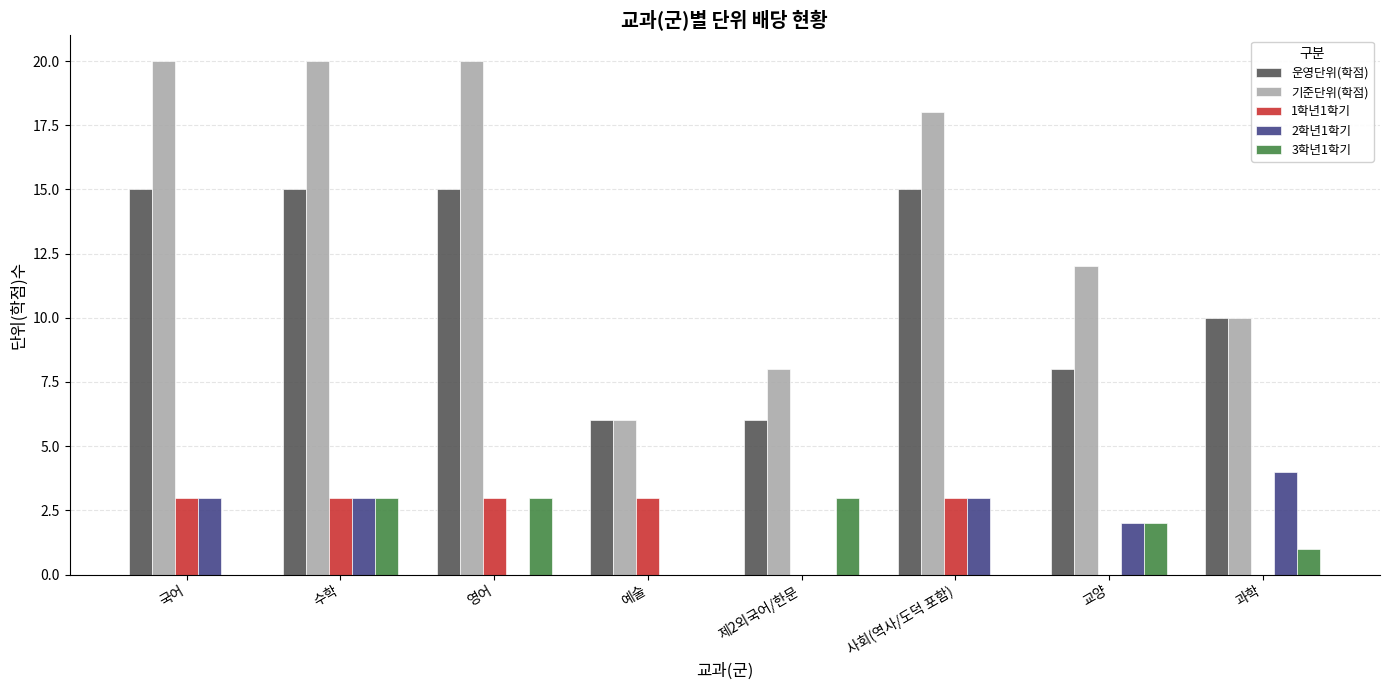

True or false: 1학년1학기 has a value of 2 at 국어.

False